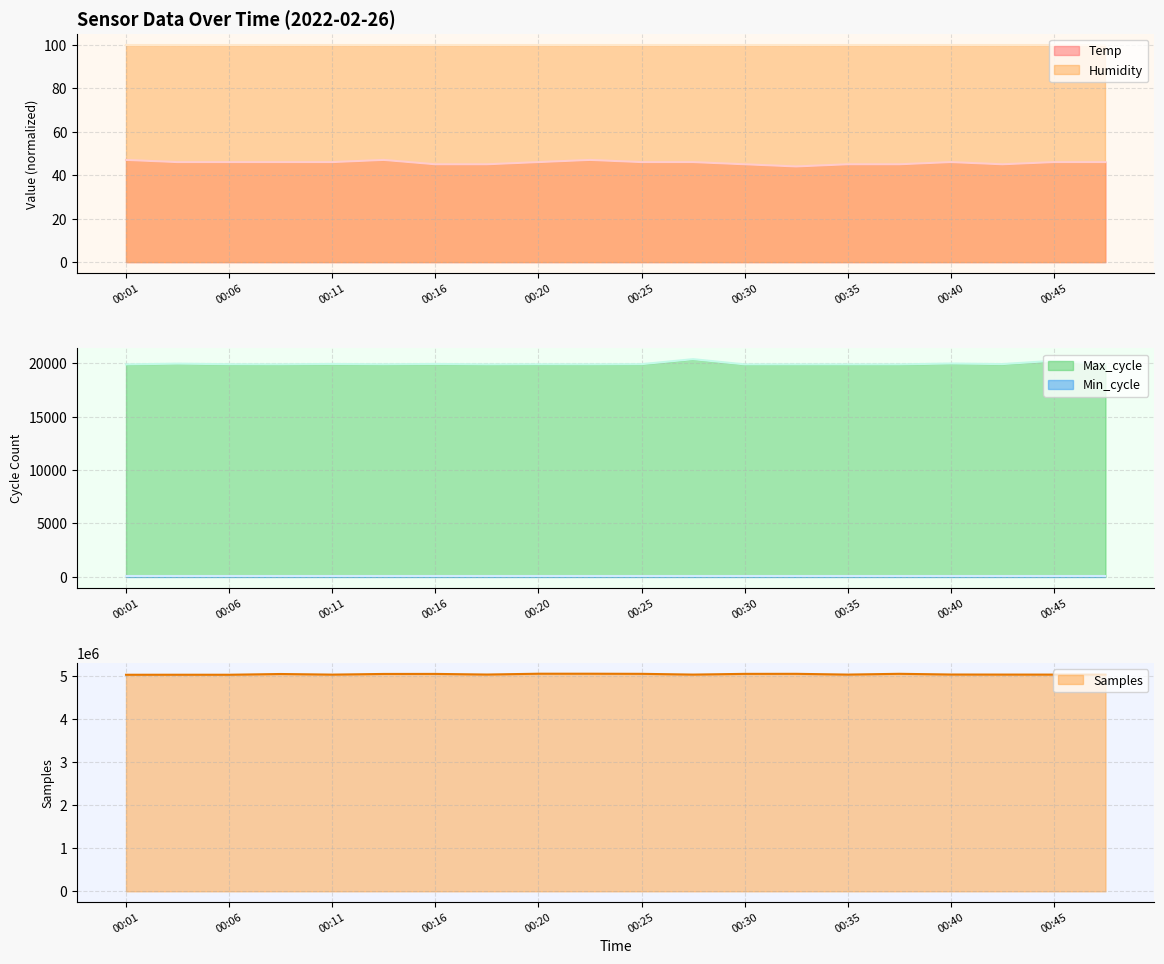

True or false: Humidity and Temp cross at least once.

False